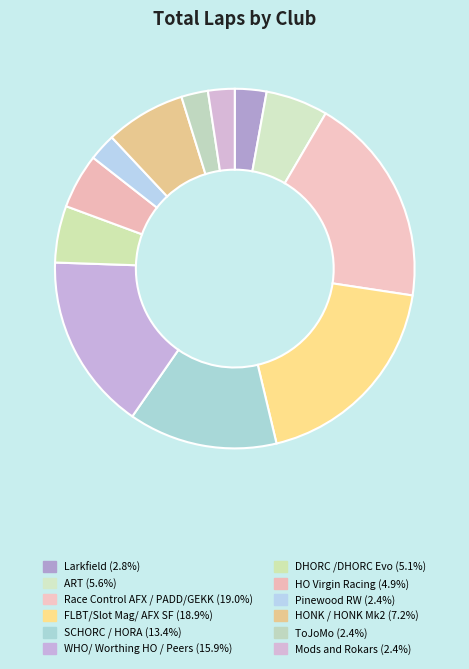

What percentage is NOT represented by WHO/ Worthing HO / Peers?

84.1%